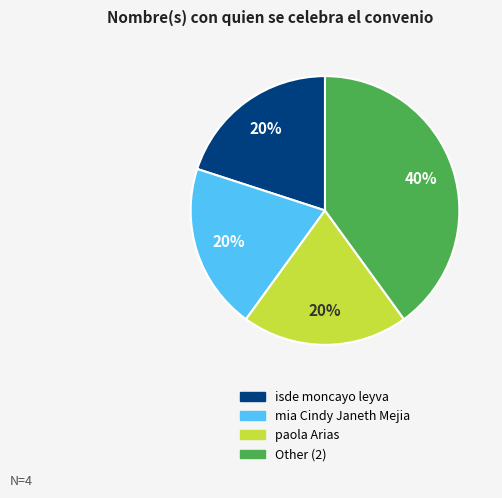

Is there a majority slice in this chart?

No